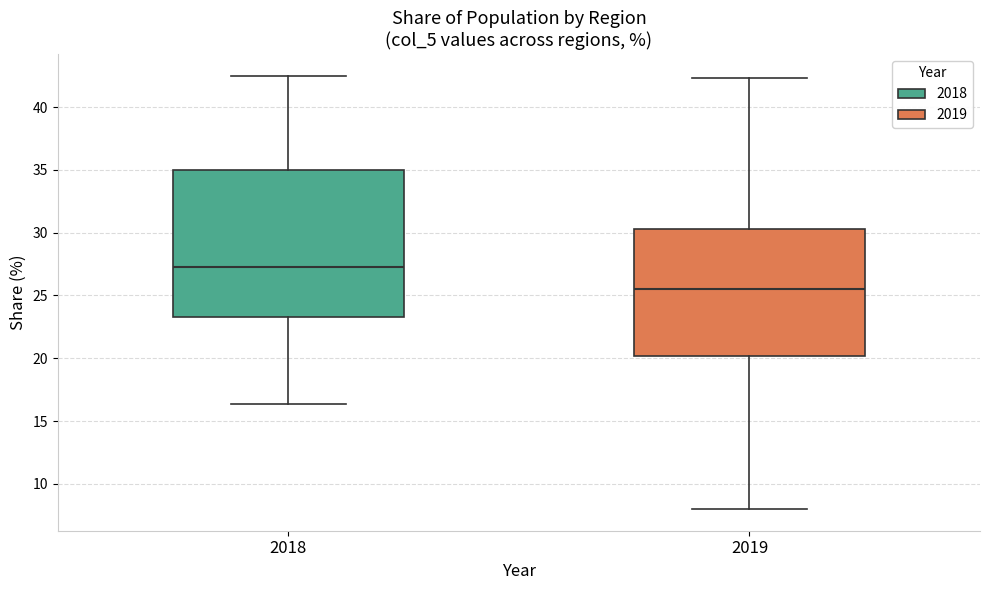

Reading left to right, read every box against the y-axis: the position of its median line, the range the box covers, and the ends of its whiskers. The values are not printed on the chart, so give them approximately, as read against the axis.

2018: median 27.5, box 23.5 to 35.0, whiskers 16.5 to 42.5
2019: median 25.5, box 20.0 to 30.5, whiskers 8.0 to 42.5